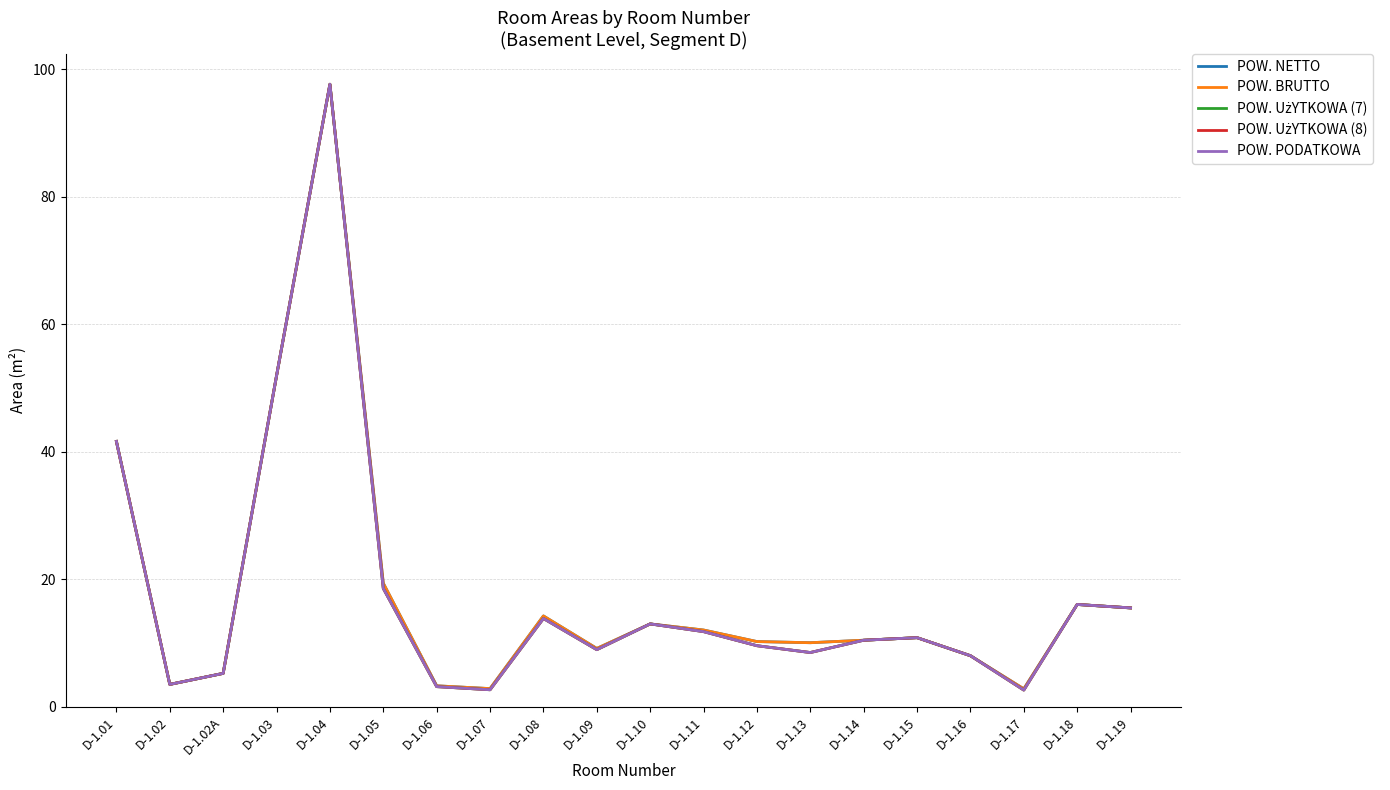

Is this an area chart (filled region under the line)?

No